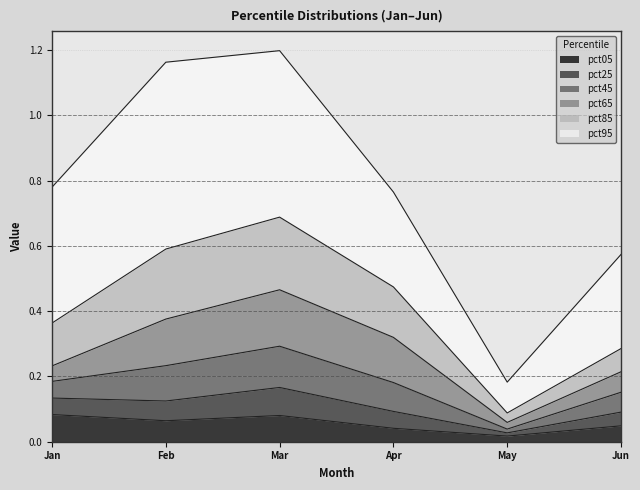

True or false: pct25 and pct45 intersect in this chart.

False